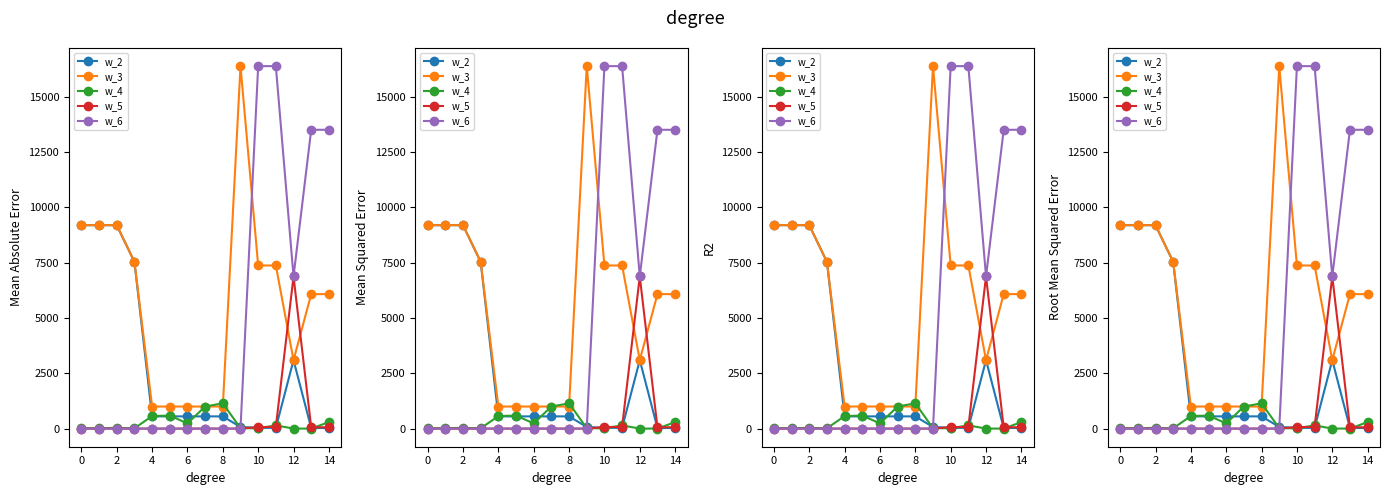

Is the value of w_4 at 12 greater than the value of w_3 at 4?

No